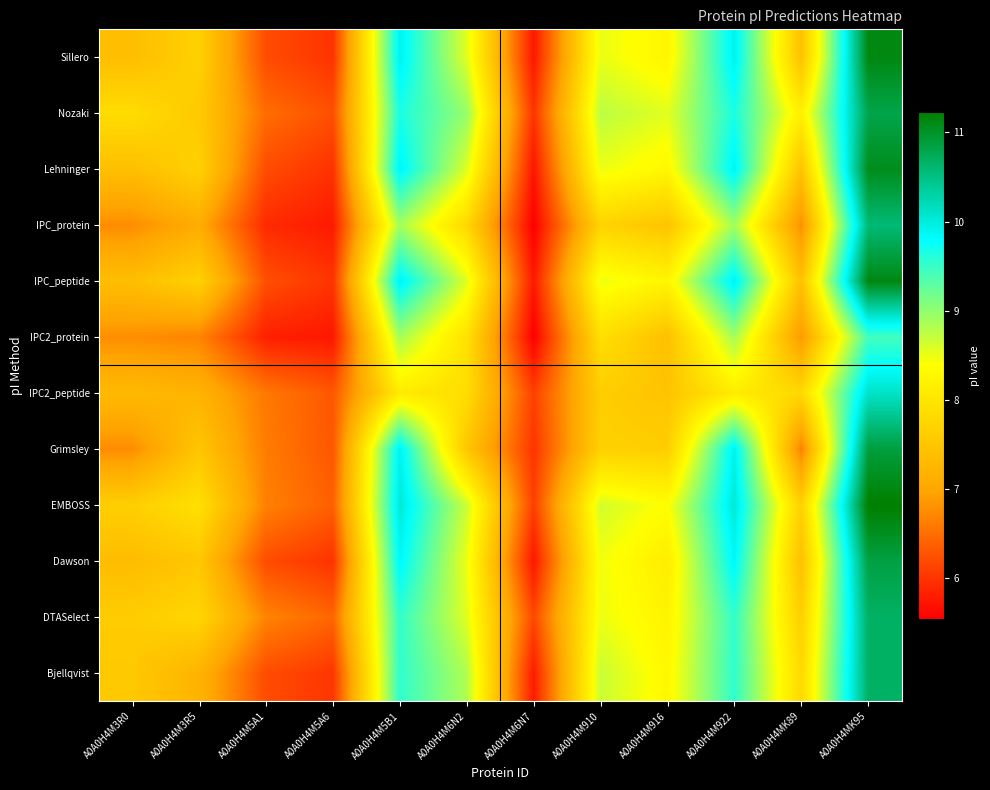

At which category is the sum across all series the highest?

A0A0H4MK95